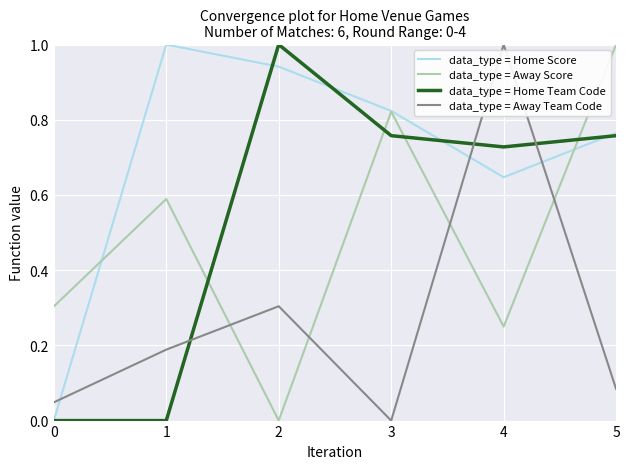

What is the total value across all series at 0?

0.4